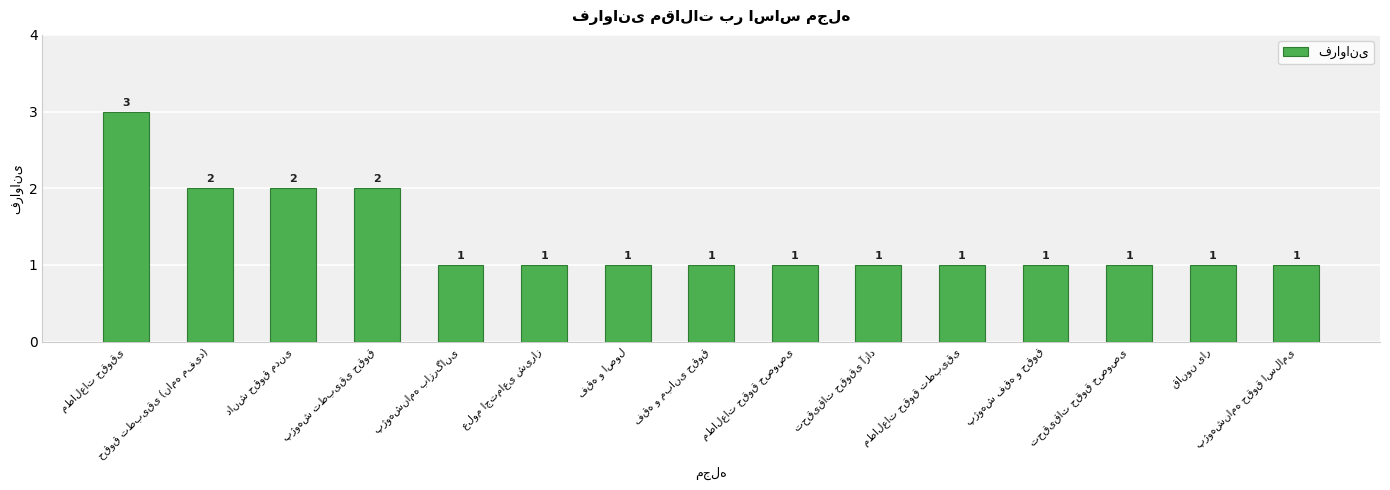

Count the number of values greater than 1.

4